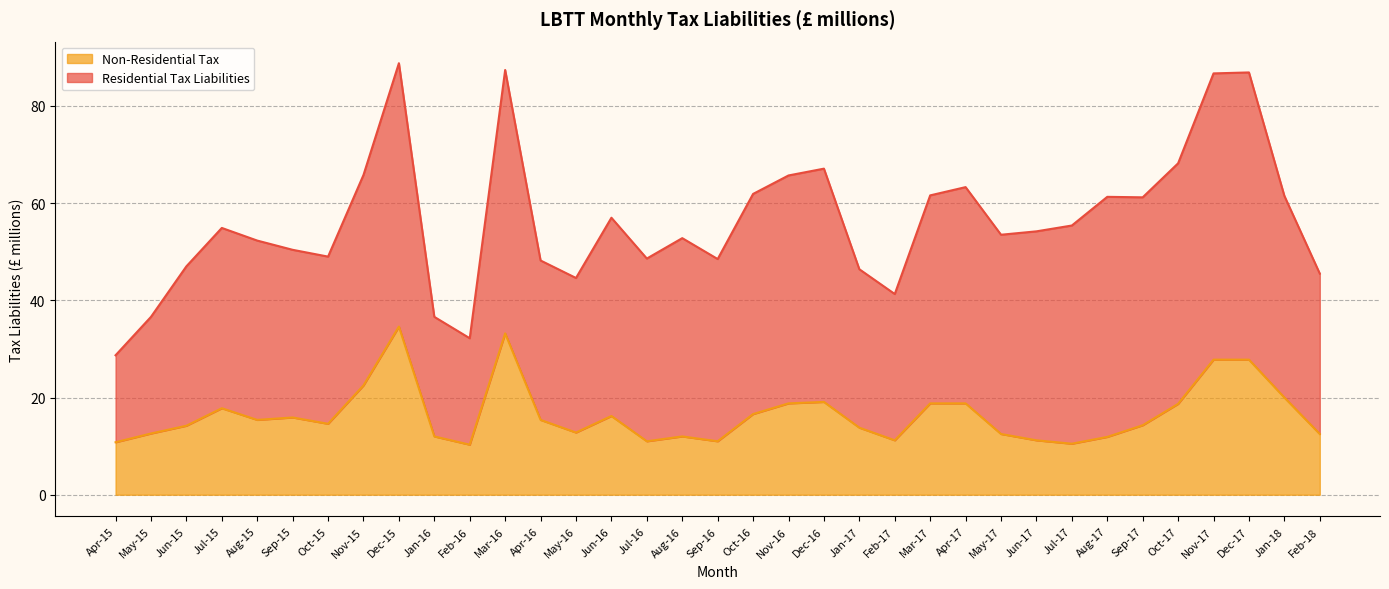

Where is the first local maximum?

Jul-15